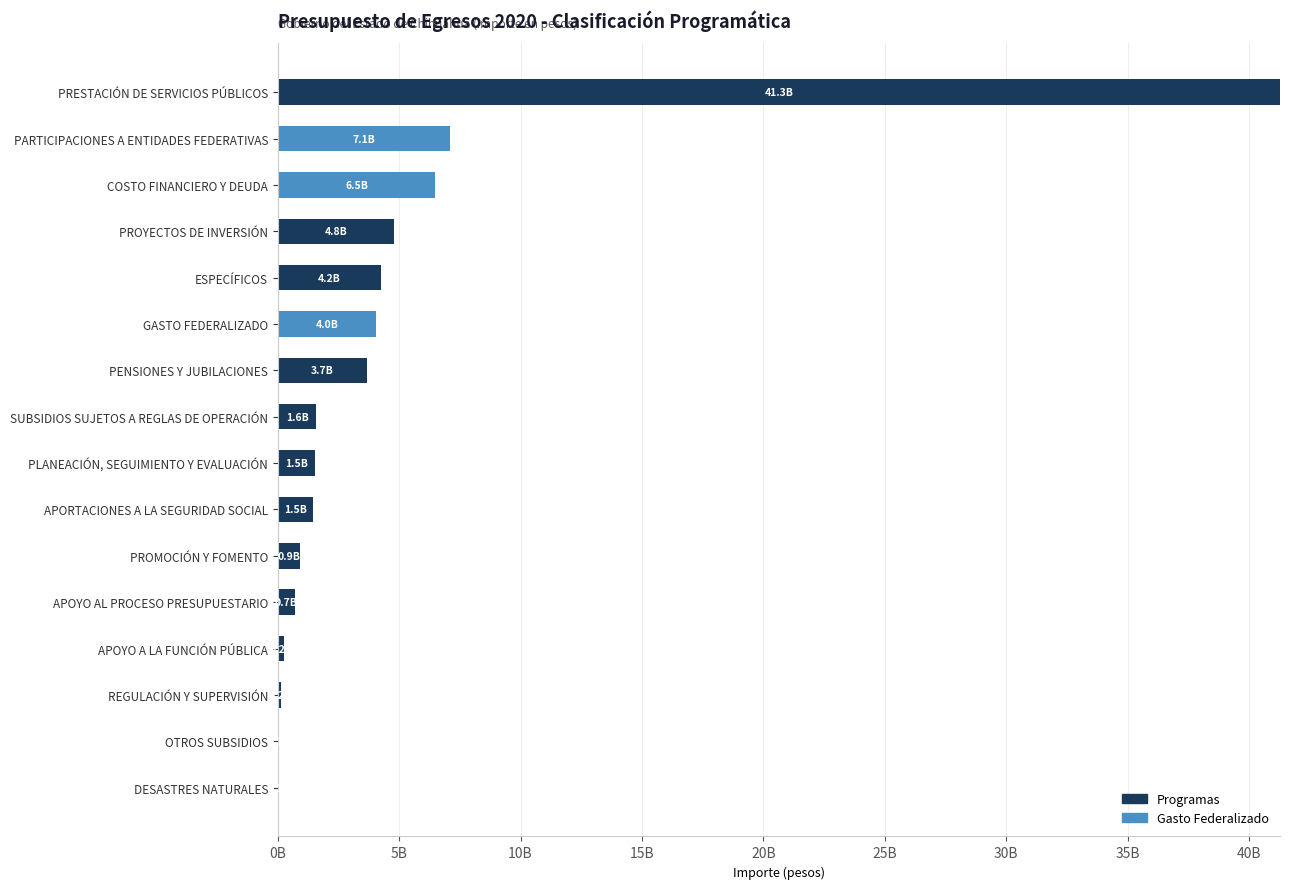

Rank the series by their maximum value, from highest to lowest.

Programas, Gasto Federalizado